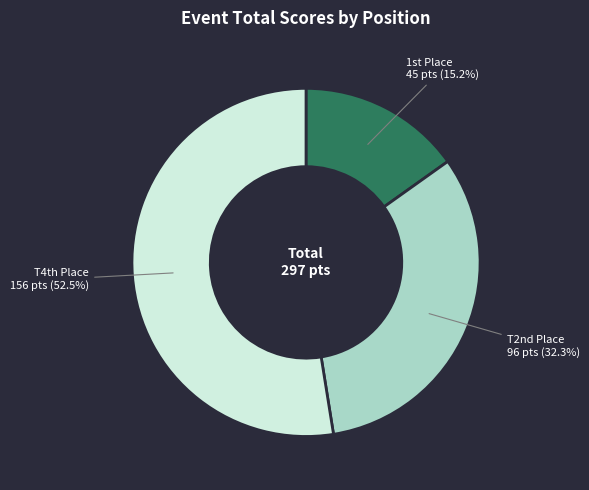

What is the majority slice?

T4th Place